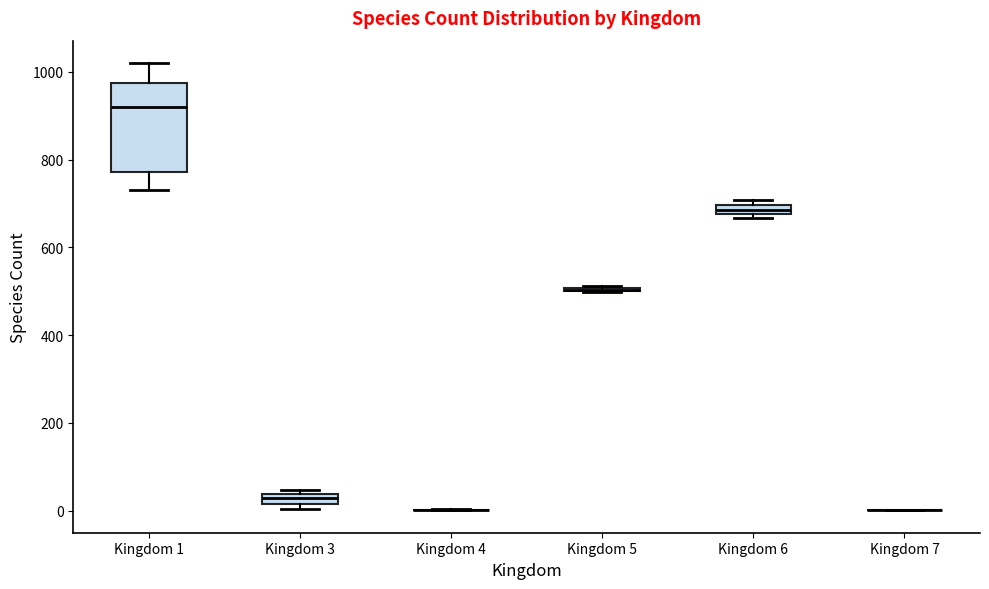

Which box is the tallest, from its lower edge to its upper edge?

Kingdom 1